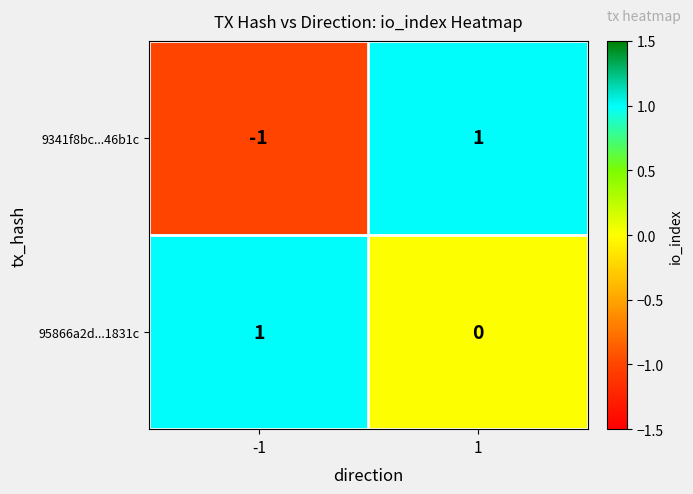

Reading left to right, extract all data points from this chart.

9341f8bc...46b1c: -1	1
95866a2d...1831c: 1	0